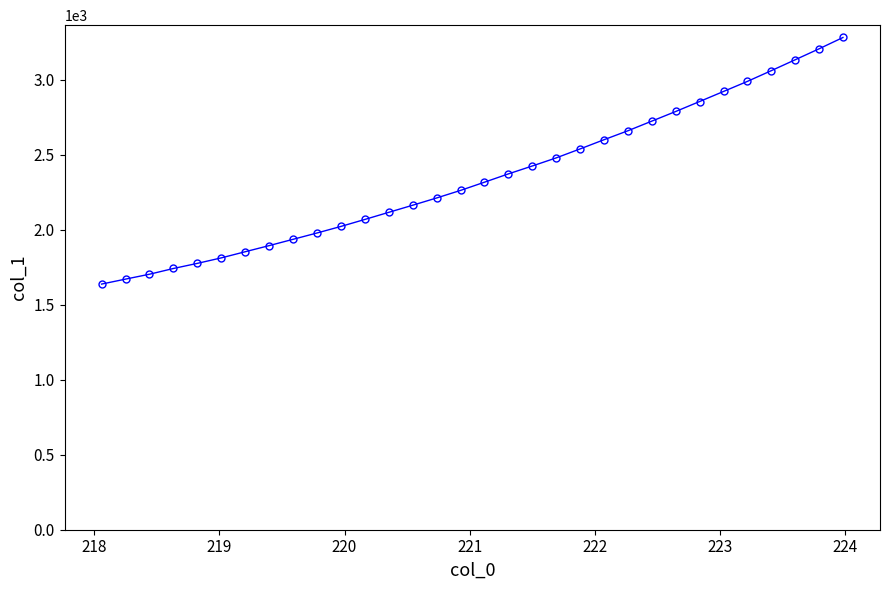

What is the maximum value shown in the chart?

3283.1